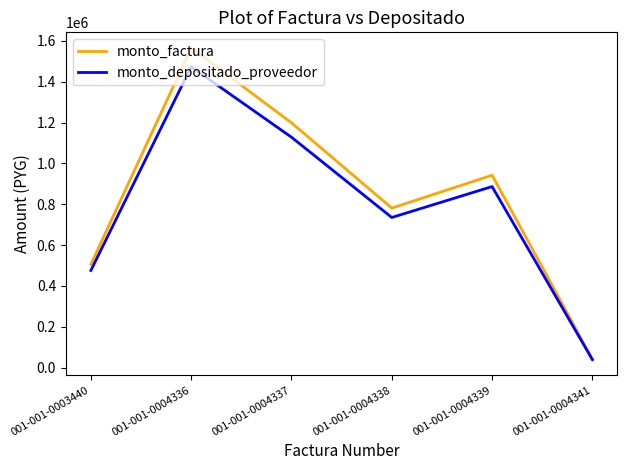

What are all the series names shown in the legend?

monto_factura, monto_depositado_proveedor